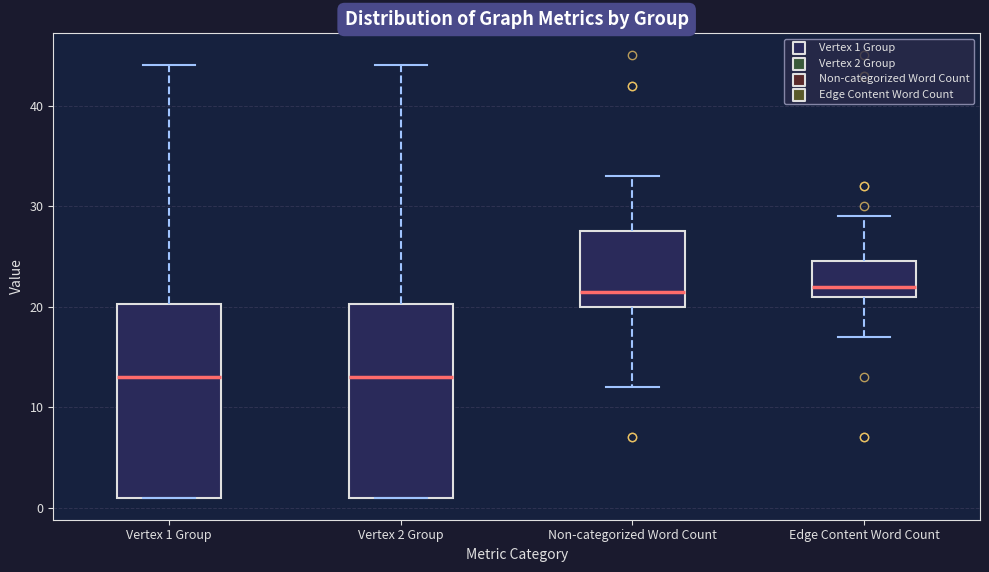

Reading left to right, transcribe this box plot: for each box, give where its median line is, the range the box spans, and where its two whiskers end, as read against the y-axis. The values are not printed on the chart, so give them approximately, as read against the axis.

Vertex 1 Group: median 13, box 1 to 20, whiskers 1 to 44
Vertex 2 Group: median 13, box 1 to 20, whiskers 1 to 44
Non-categorized Word Count: median 22, box 20 to 28, whiskers 12 to 33
Edge Content Word Count: median 22, box 21 to 25, whiskers 17 to 29